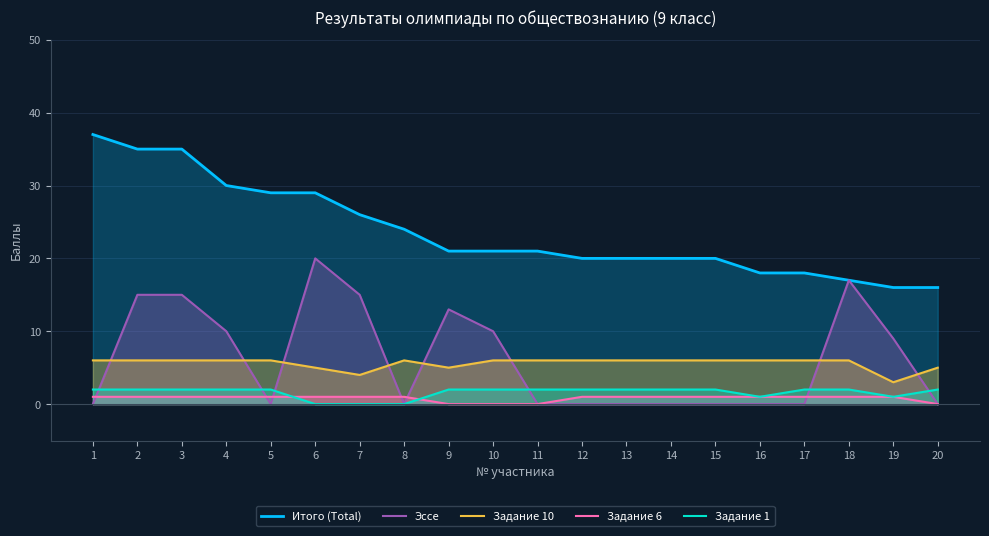

List the labels in order of Эссе value, largest first.

6, 18, 2, 3, 7, 9, 4, 10, 19, 1, 5, 8, 11, 12, 13, 14, 15, 16, 17, 20